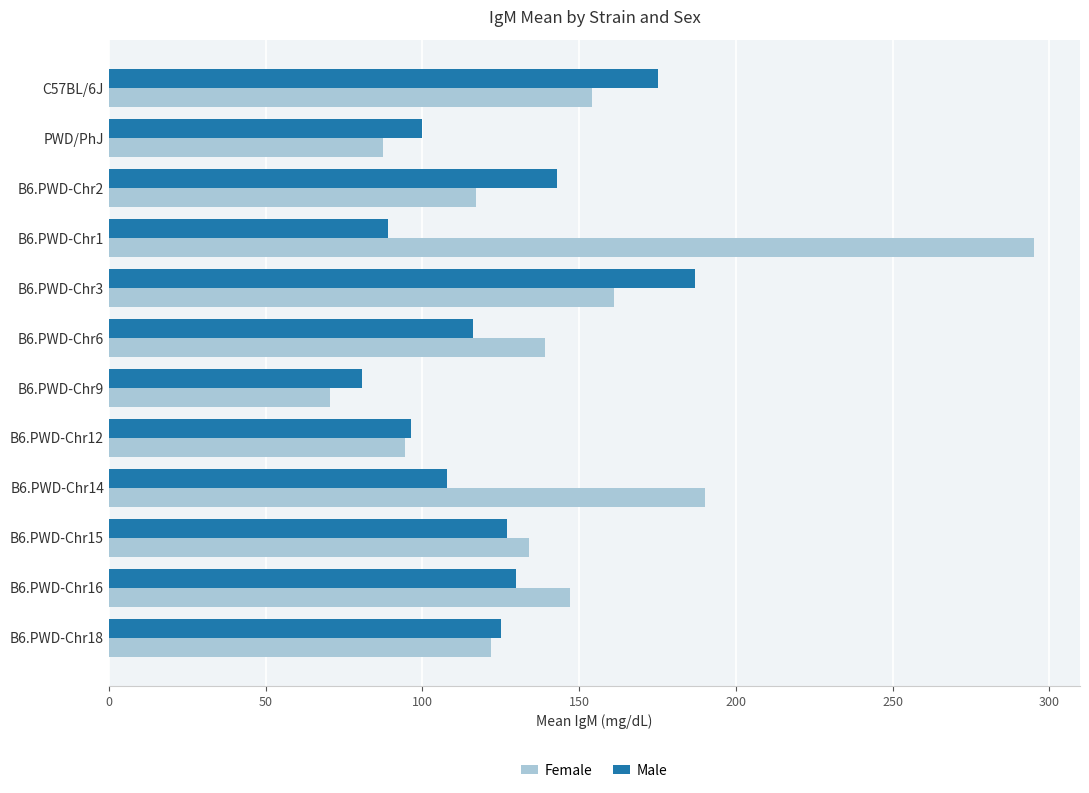

Which series has the widest spread of values?

Female